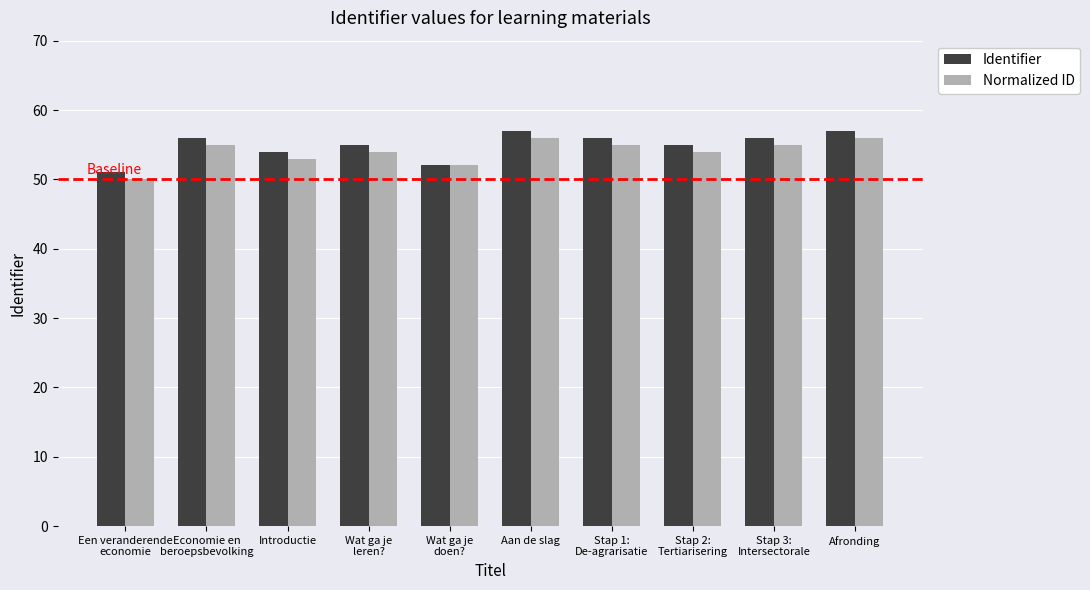

What is the approximate value of Identifier at Wat ga je
leren??

55